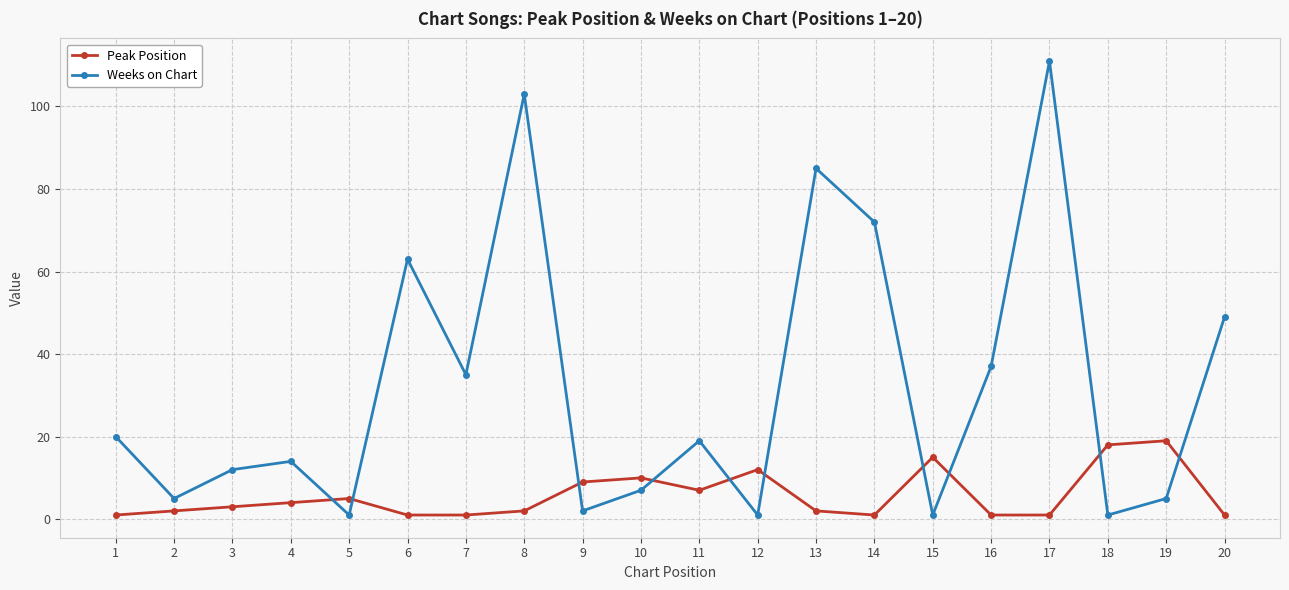

What is the value of the Peak Position point at the 11th from the left?

7